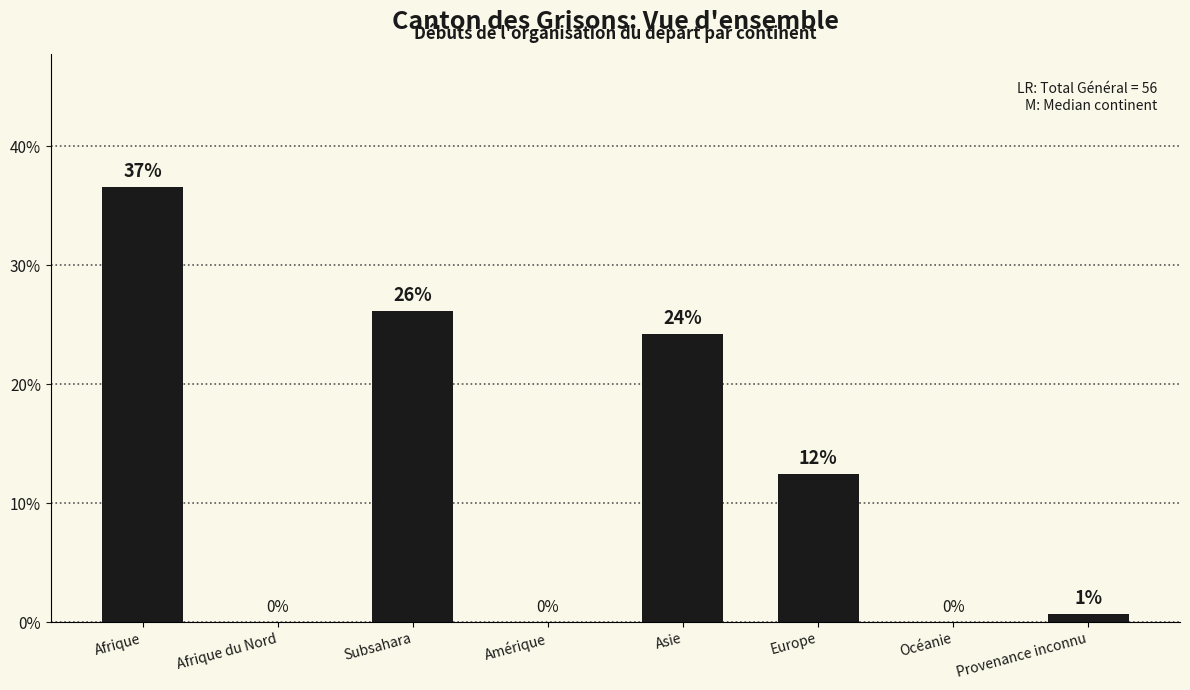

Approximately how many times larger is the value at Subsahara compared to Afrique?

0.7